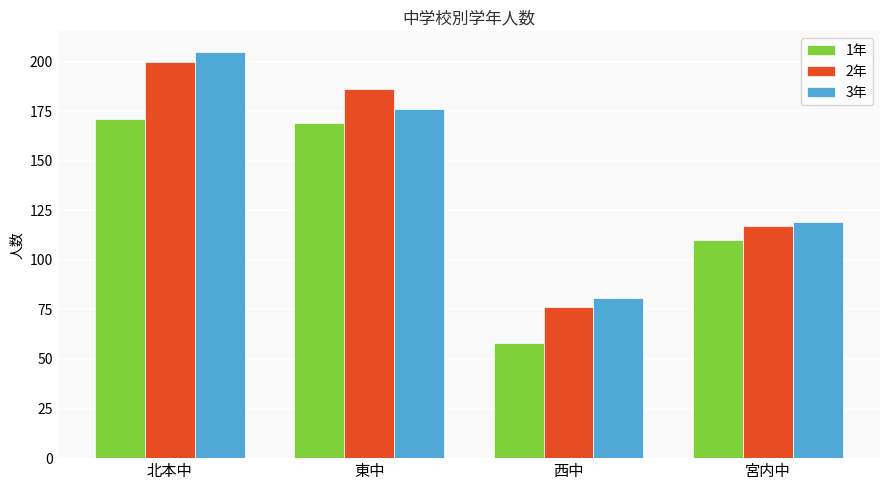

What is the difference between the highest and lowest values at 宮内中?

9